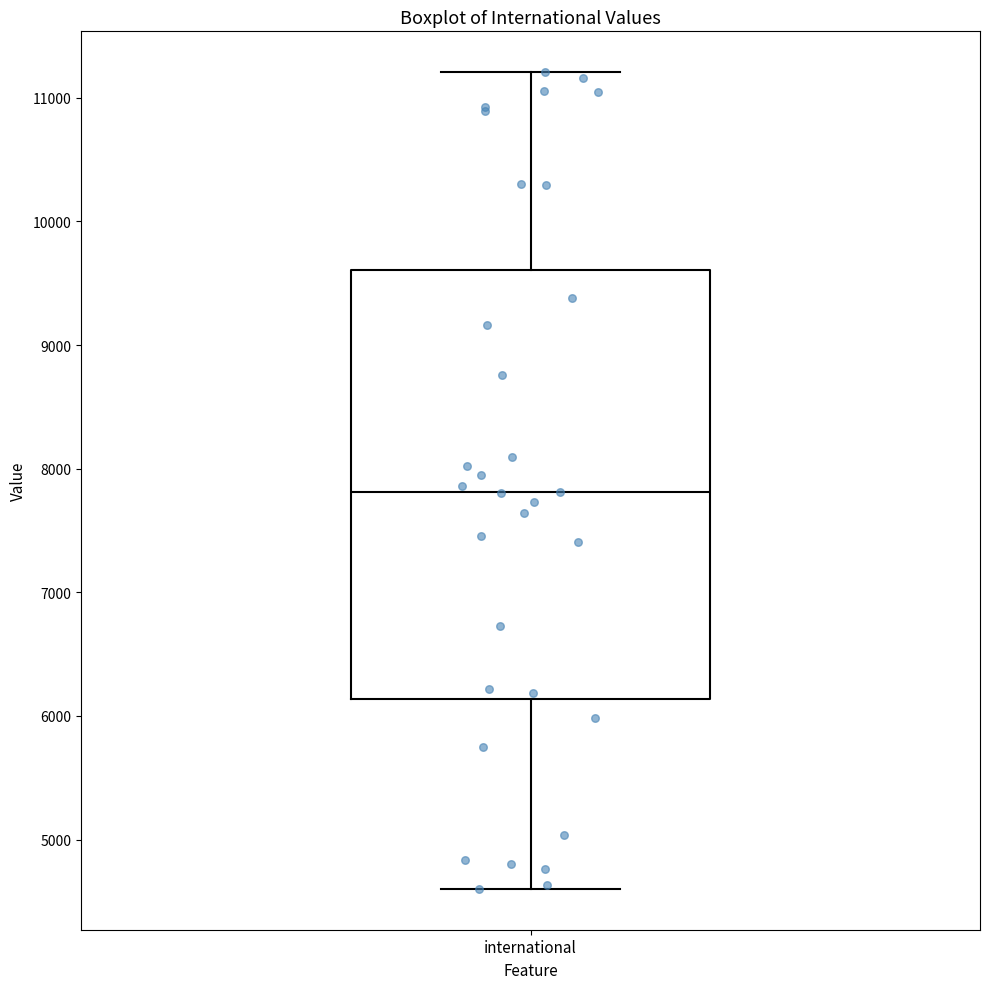

Where does the lower whisker of the box for international end on the y-axis? The values are not printed on the chart, so give them approximately, as read against the axis.

4600